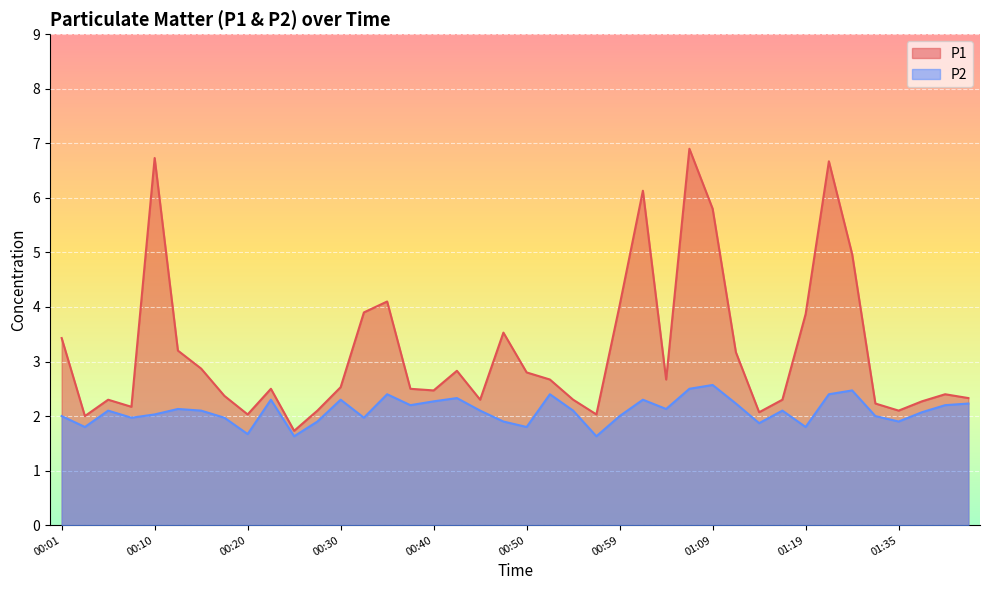

True or false: P1 has more than 1 points higher than both neighbors.

True